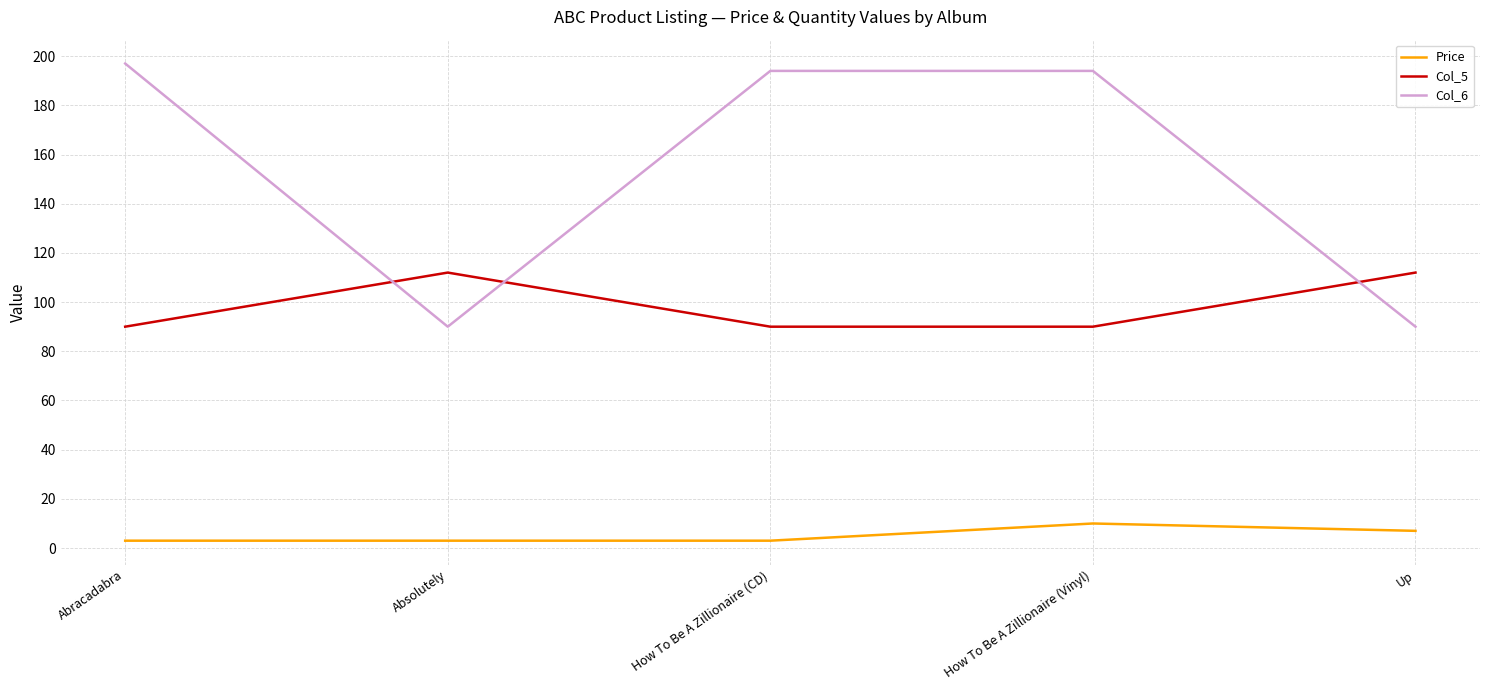

Is it true that Col_5 equals 112.0 at Up?

True